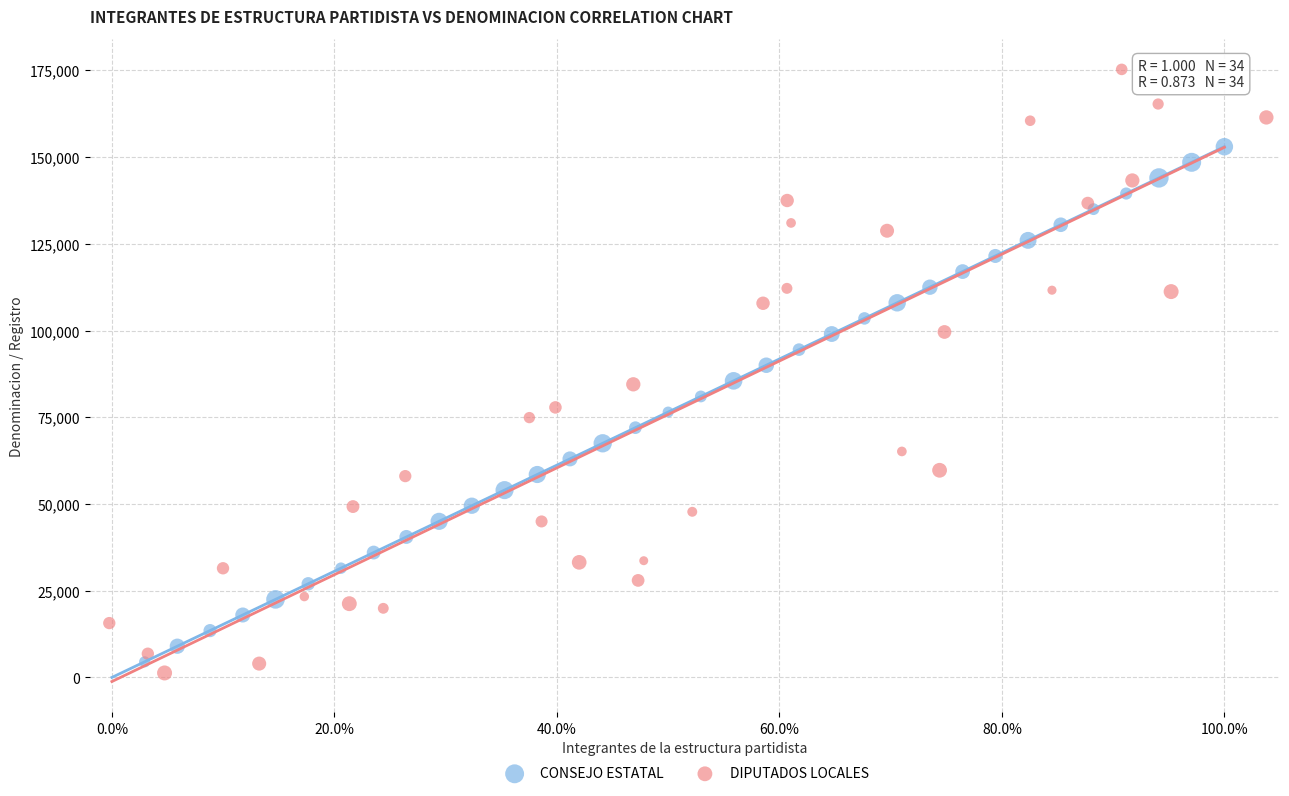

Which series has the largest Y range (max minus min)?

DIPUTADOS LOCALES